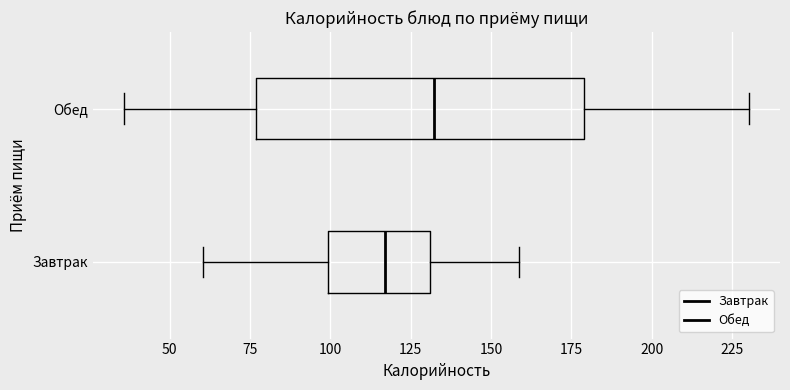

Reading bottom to top, transcribe this box plot: for each box, give where its median line is, the range the box spans, and where its two whiskers end, as read against the x-axis. The values are not printed on the chart, so give them approximately, as read against the axis.

Завтрак: median 115, box 100 to 130, whiskers 60 to 160
Обед: median 130, box 75 to 180, whiskers 35 to 230